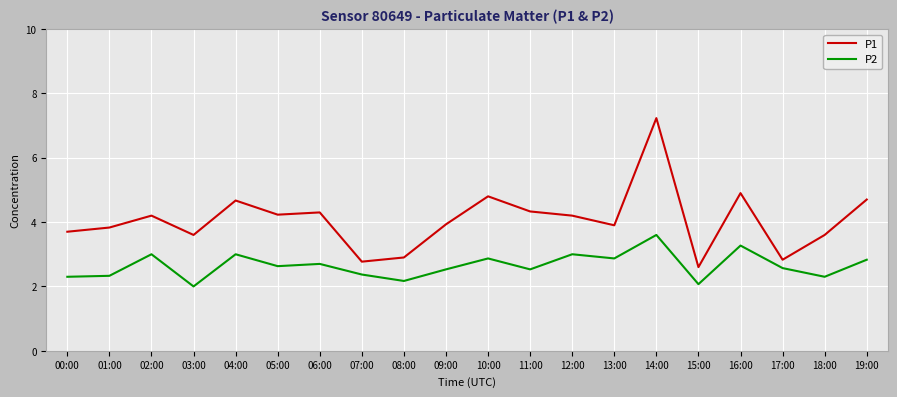

What position from the right is 15:00?

5